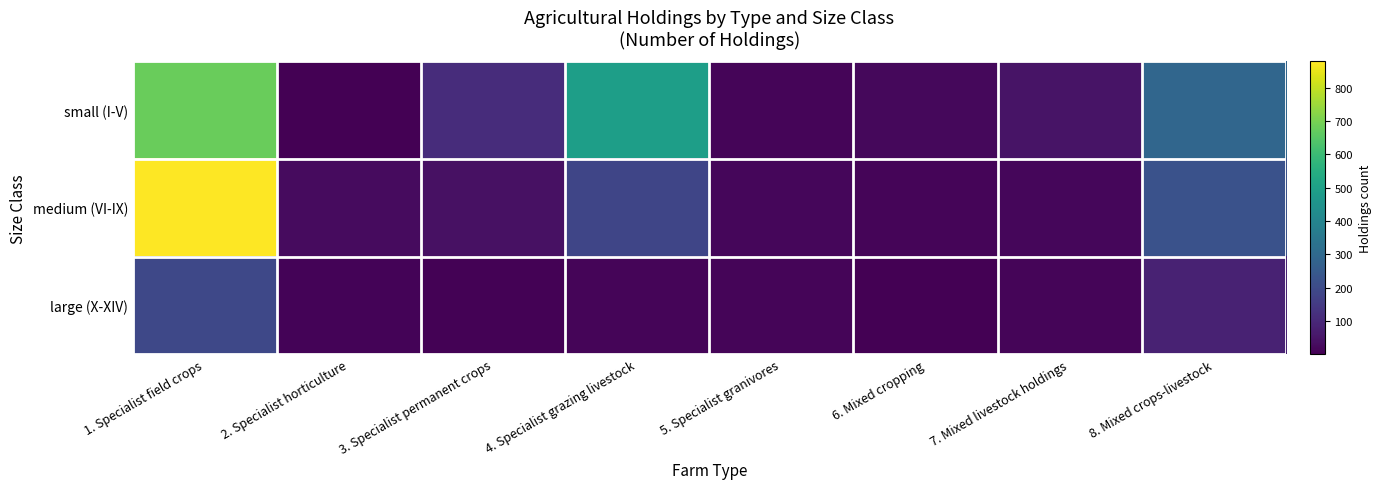

Between 3. Specialist permanent crops and 6. Mixed cropping, which series saw the biggest shift?

small (I-V)